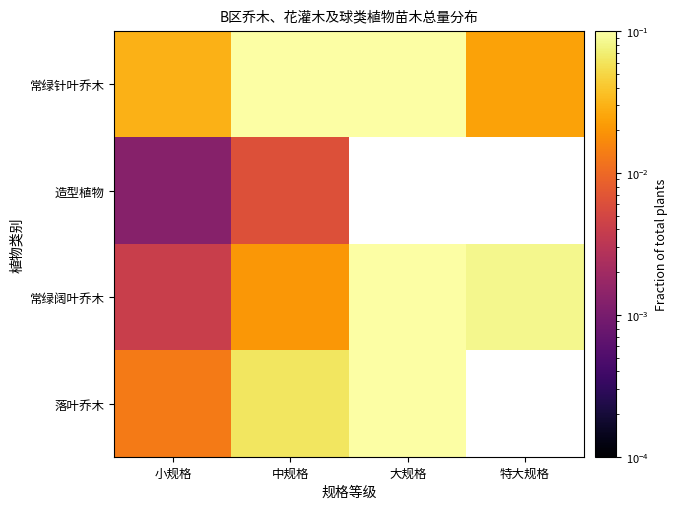

How many positive values does the 落叶乔木 series have?

3